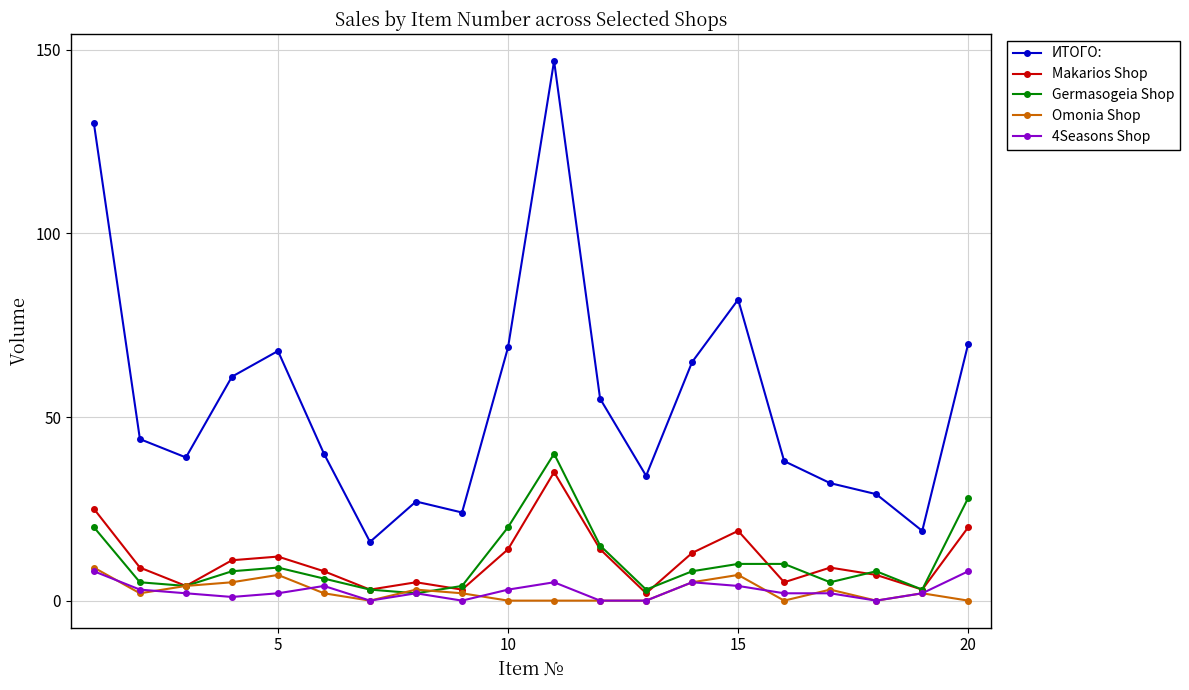

How many lines are shown in the chart?

5